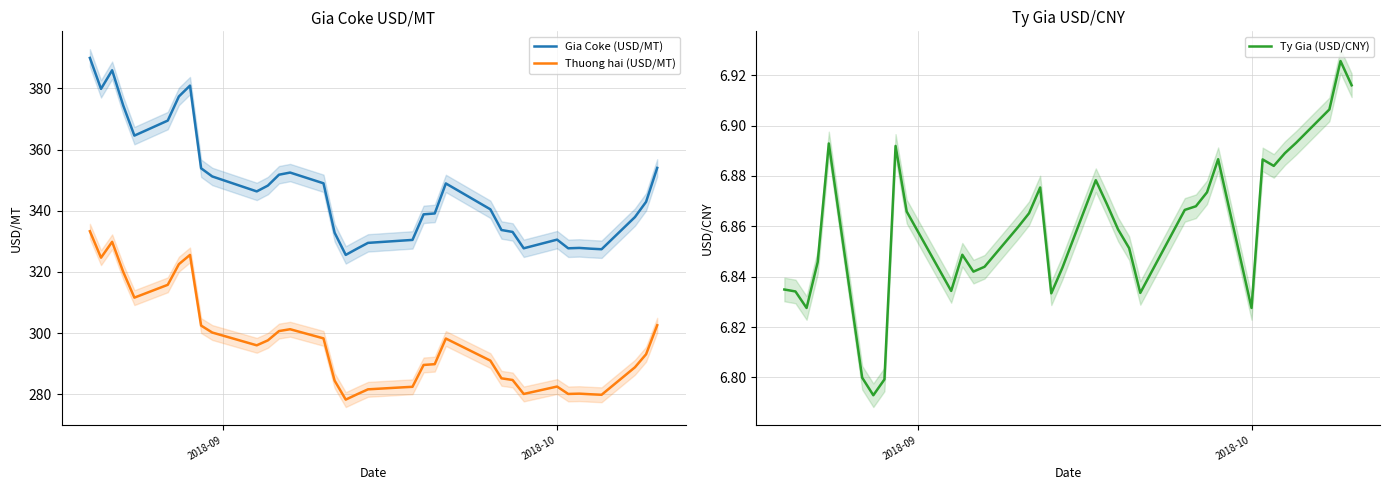

Is this an area chart (filled region under the line)?

No